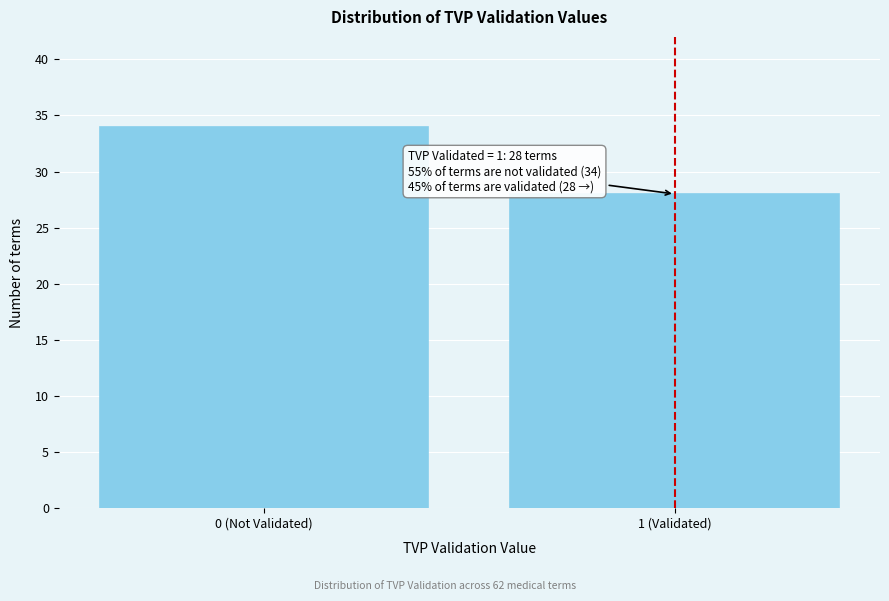

Reading left to right, transcribe all the data shown in this chart.

0 (Not Validated)=34	1 (Validated)=28